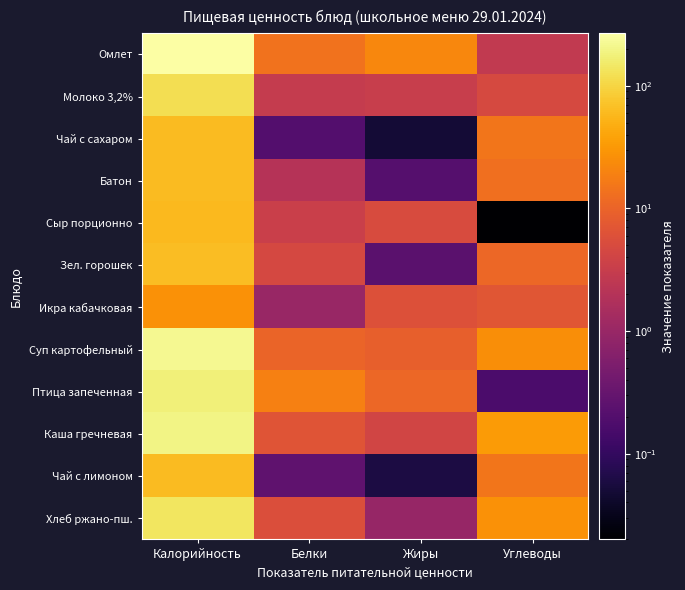

Reading left to right, transcribe all the data shown in this chart.

Омлет: Калорийность=267.9	Белки=14.3	Жиры=22.2	Углеводы=2.7
Молоко 3,2%: Калорийность=120.0	Белки=3.0	Жиры=3.2	Углеводы=4.7
Чай с сахаром: Калорийность=61.3	Белки=0.2	Жиры=0.1	Углеводы=15.0
Батон: Калорийность=62.5	Белки=2.0	Жиры=0.2	Углеводы=13.1
Сыр порционно: Калорийность=59.9	Белки=3.5	Жиры=5.1	Углеводы=0.0
Зел. горошек: Калорийность=63.2	Белки=4.6	Жиры=0.2	Углеводы=10.7
Икра кабачковая: Калорийность=27.0	Белки=1.0	Жиры=6.0	Углеводы=7.0
Суп картофельный: Калорийность=220.1	Белки=9.9	Жиры=8.9	Углеводы=25.2
Птица запеченная: Калорийность=174.5	Белки=19.0	Жиры=10.9	Углеводы=0.2
Каша гречневая: Калорийность=193.3	Белки=6.6	Жиры=4.2	Углеводы=32.3
Чай с лимоном: Калорийность=62.5	Белки=0.3	Жиры=0.1	Углеводы=15.2
Хлеб ржано-пш.: Калорийность=139.2	Белки=5.6	Жиры=1.0	Углеводы=27.4